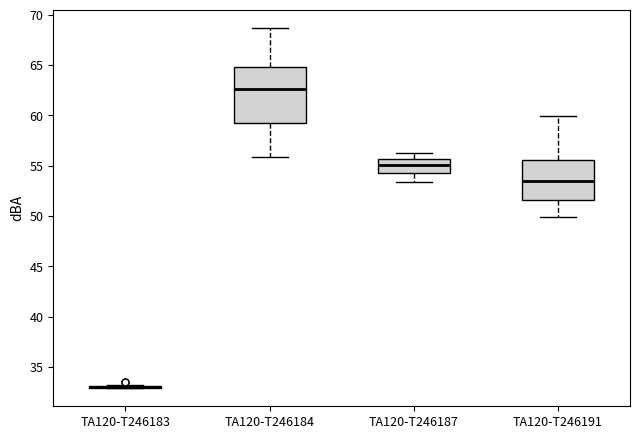

Comparing the boxes themselves (not the whiskers), which one is the tallest?

TA120-T246184